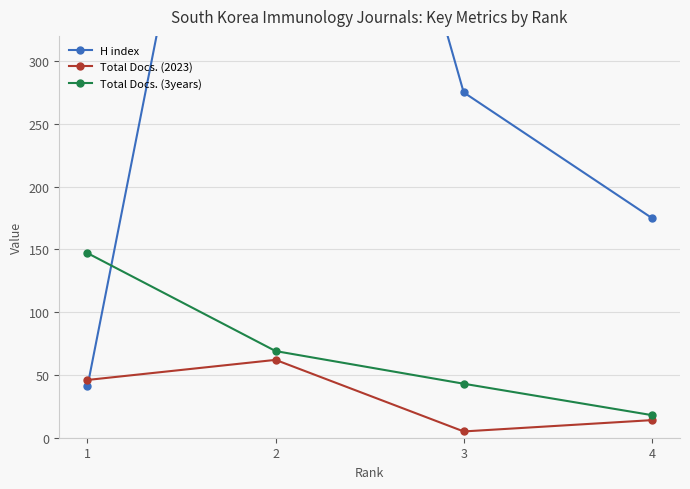

At how many categories does at least one series exceed 246?

2